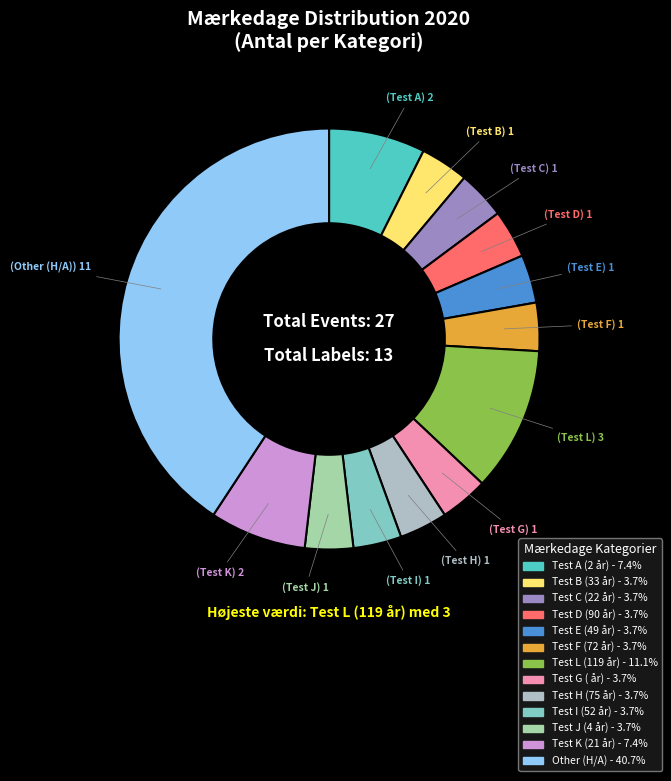

Does any single category account for the majority?

No